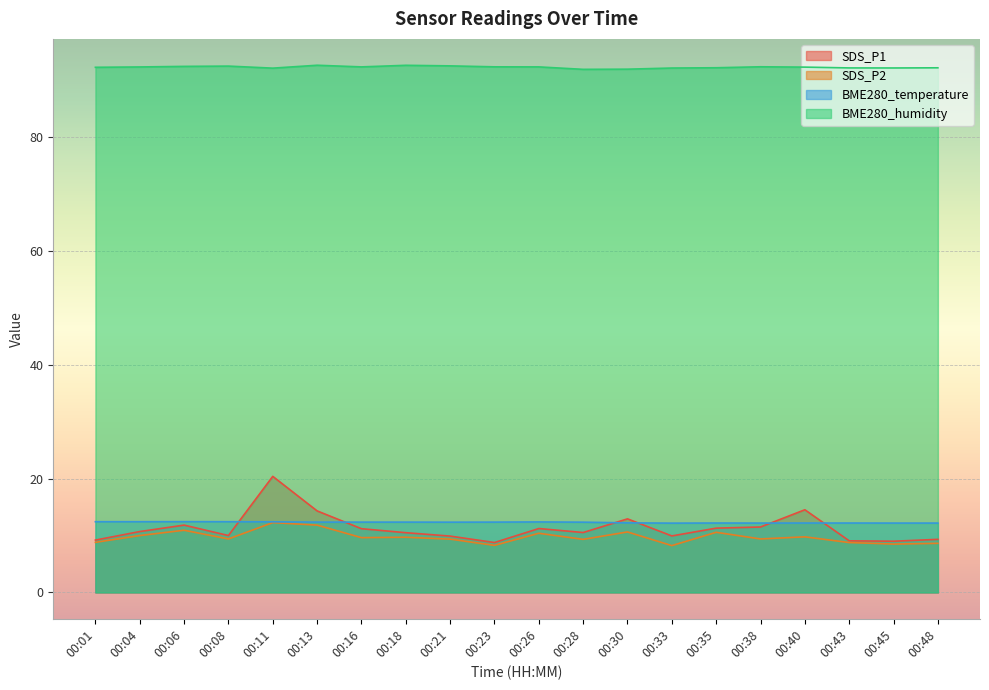

How many interior local valleys does the SDS_P2 series have?

7